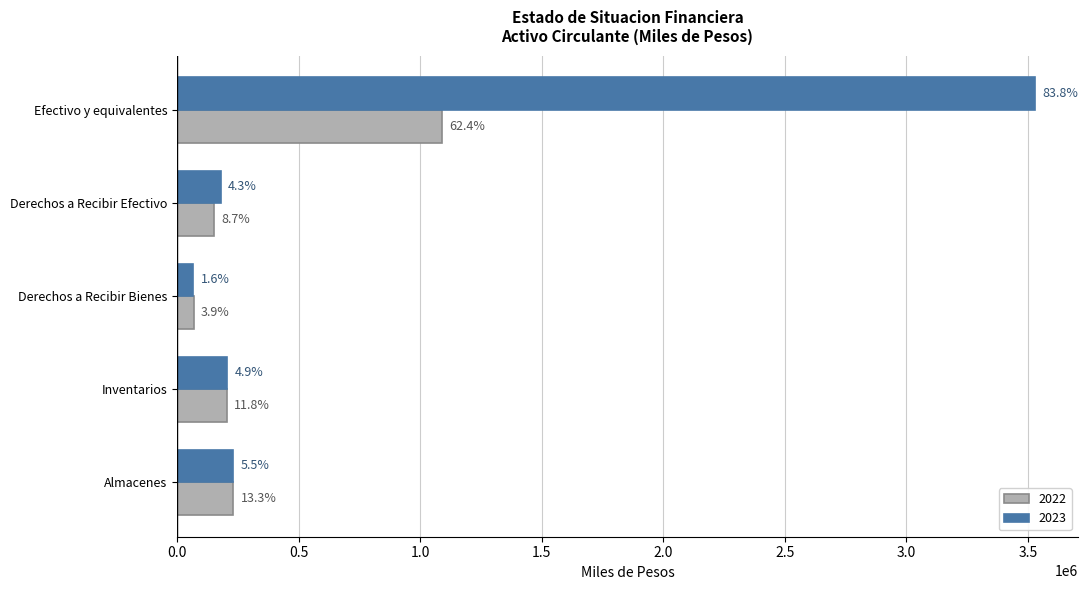

The value of 2022 at Derechos a Recibir Bienes is 20558. True or false?

False